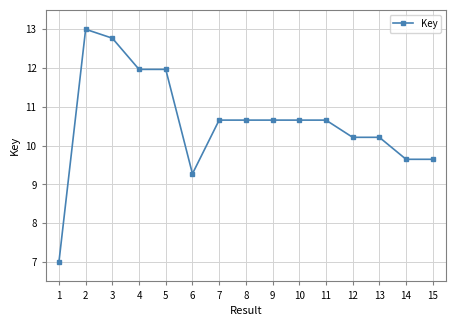

The chart shows a value of 10.2 at 13. True or false?

True